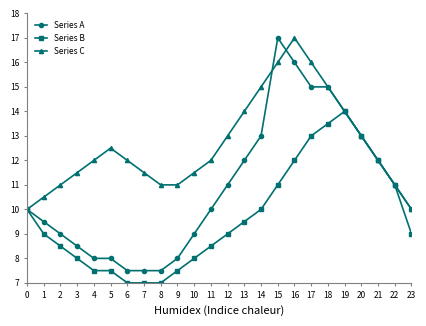

Which series has the largest total across all categories?

Series C